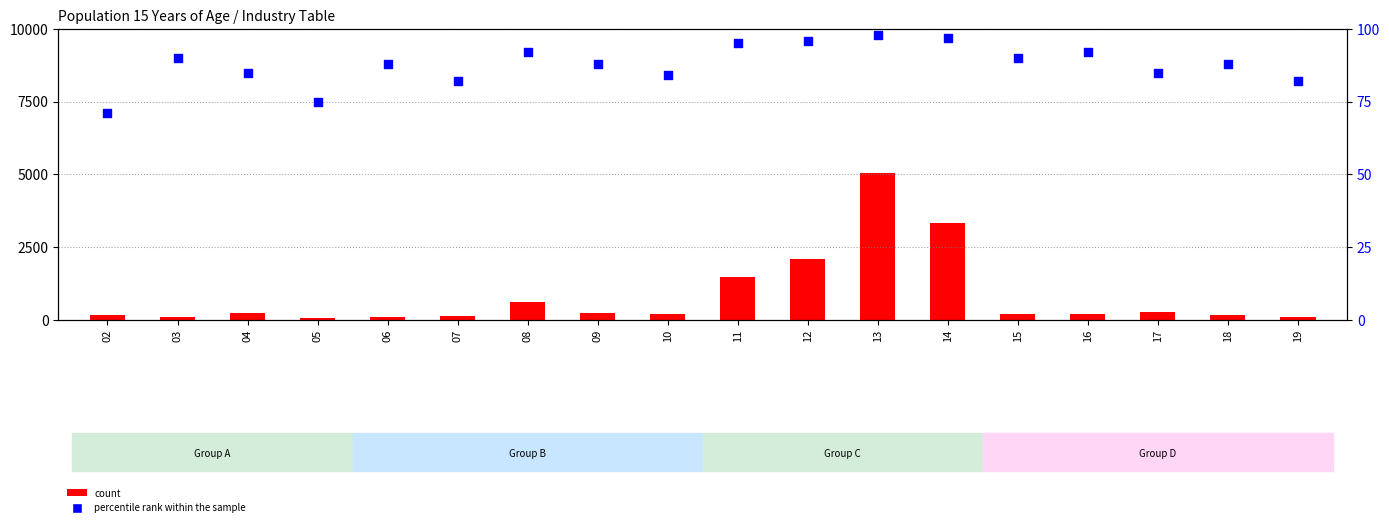

Is the value of percentile rank within the sample at 06 greater than the value of count at 18?

No